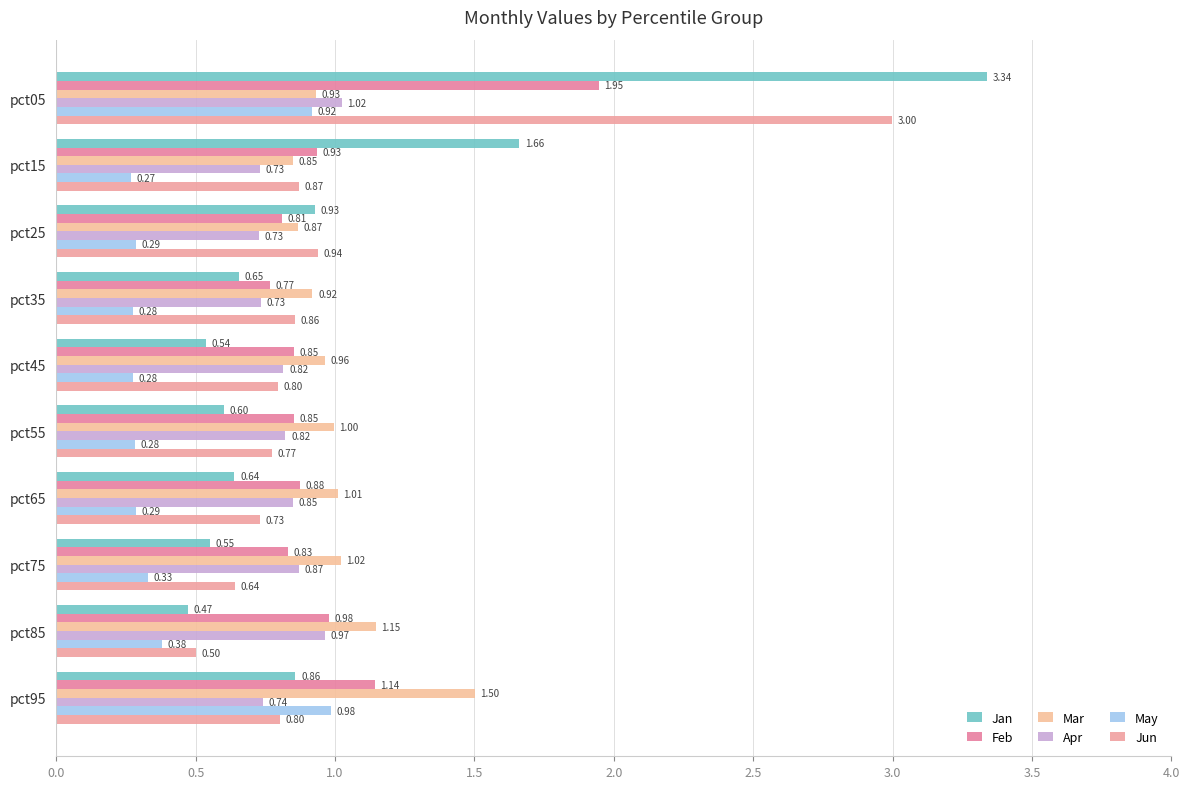

What is the minimum value shown in the chart?

0.3